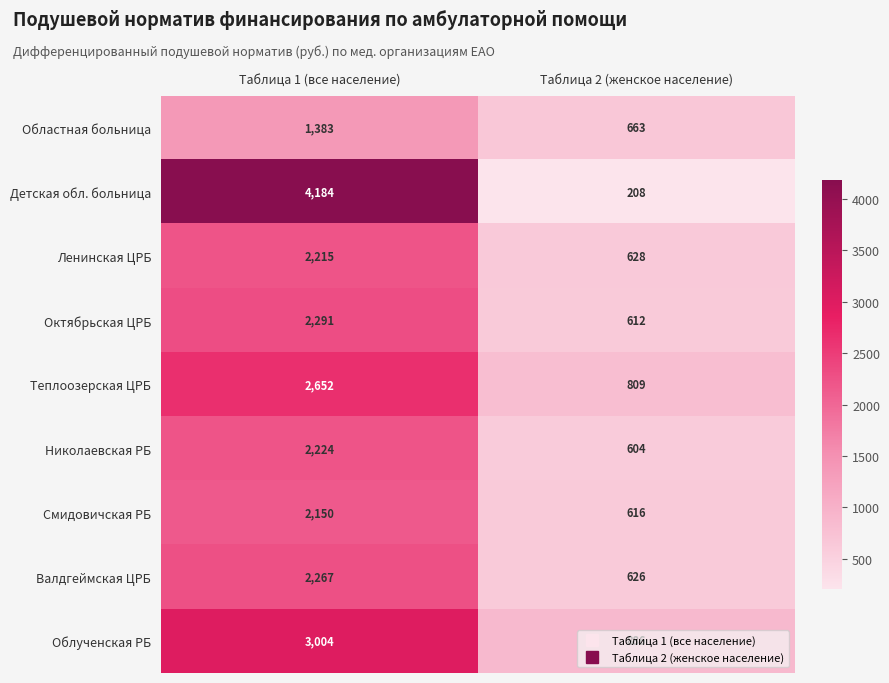

Count the number of data series in this chart.

9